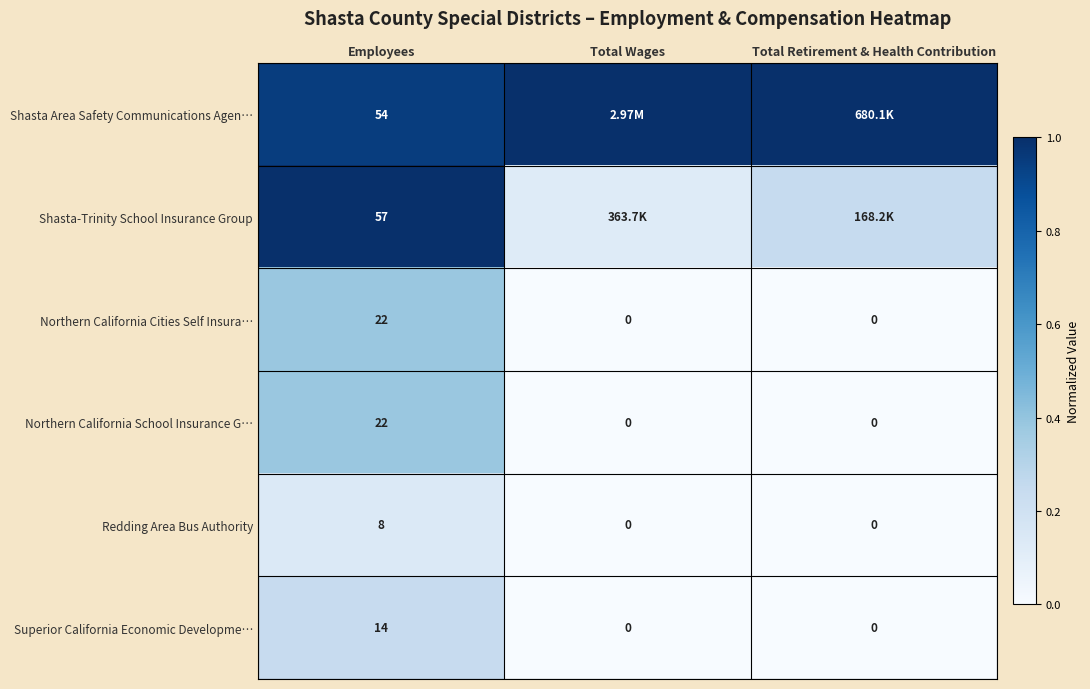

At how many categories does at least one series exceed 0?

3